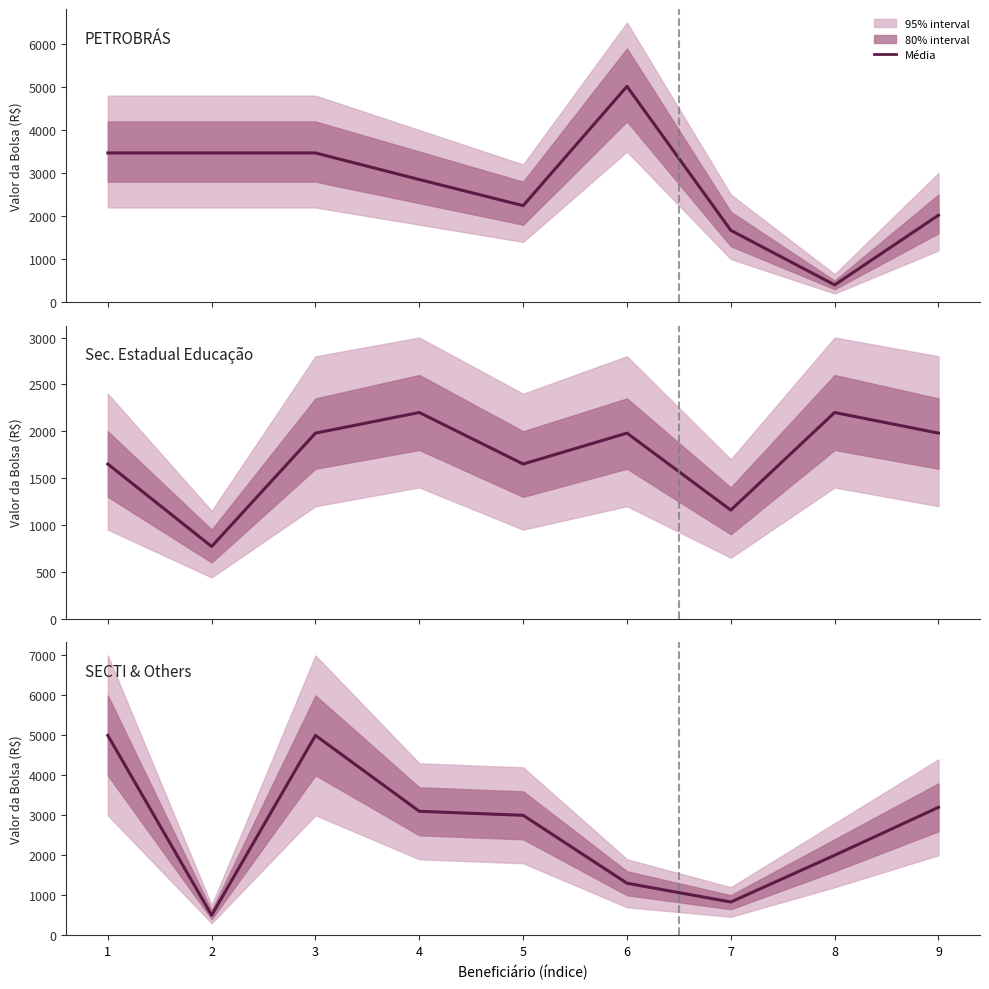

How many lines are shown in the chart?

3